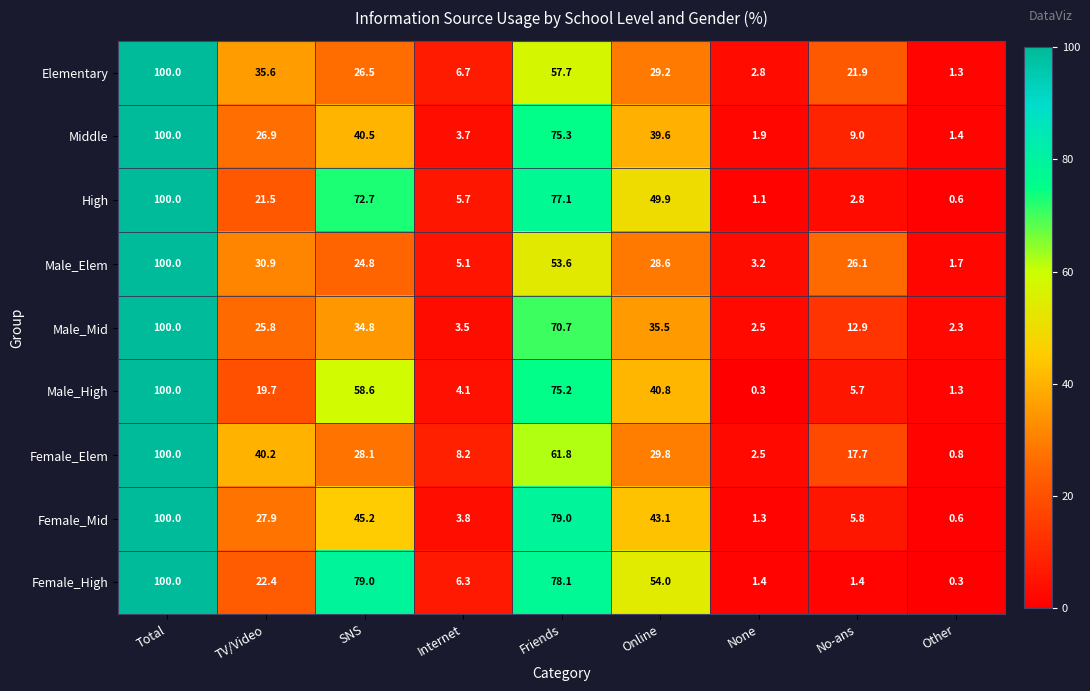

What is the total value across all series at Internet?

47.1